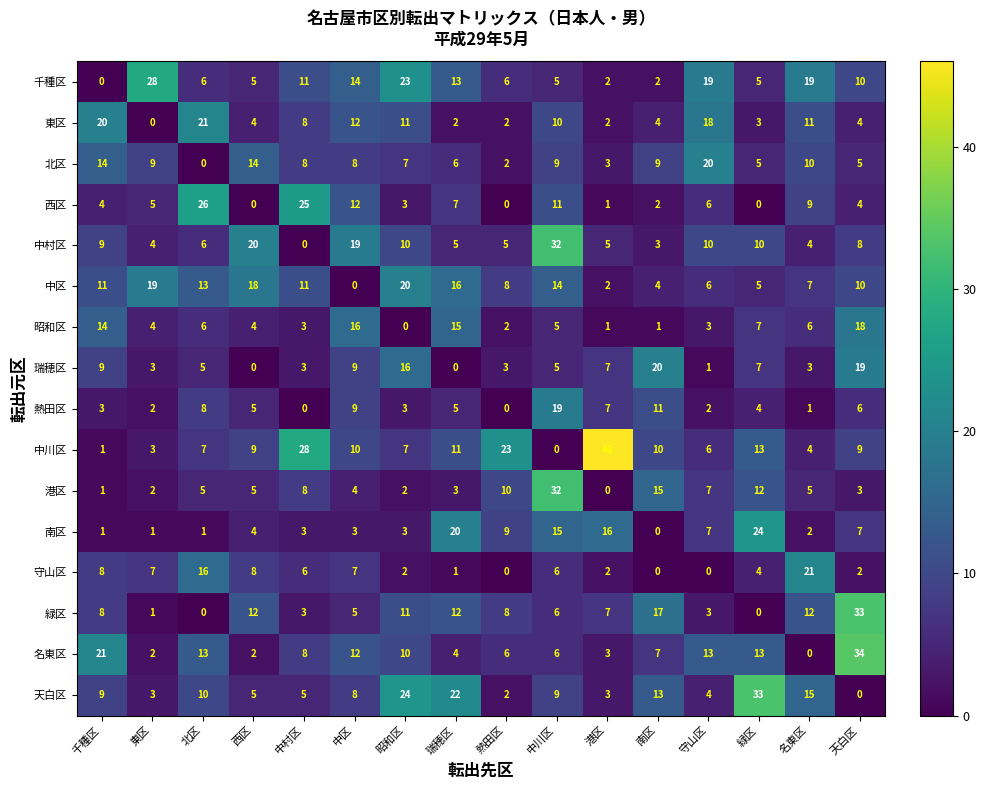

At which category does the chart reach its peak across all series?

港区